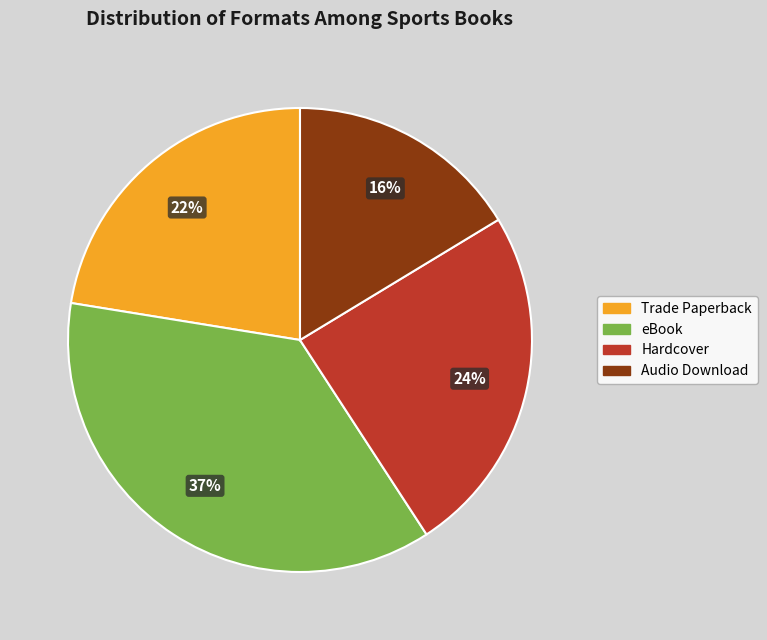

Is the sum of Trade Paperback and Hardcover greater than half?

No